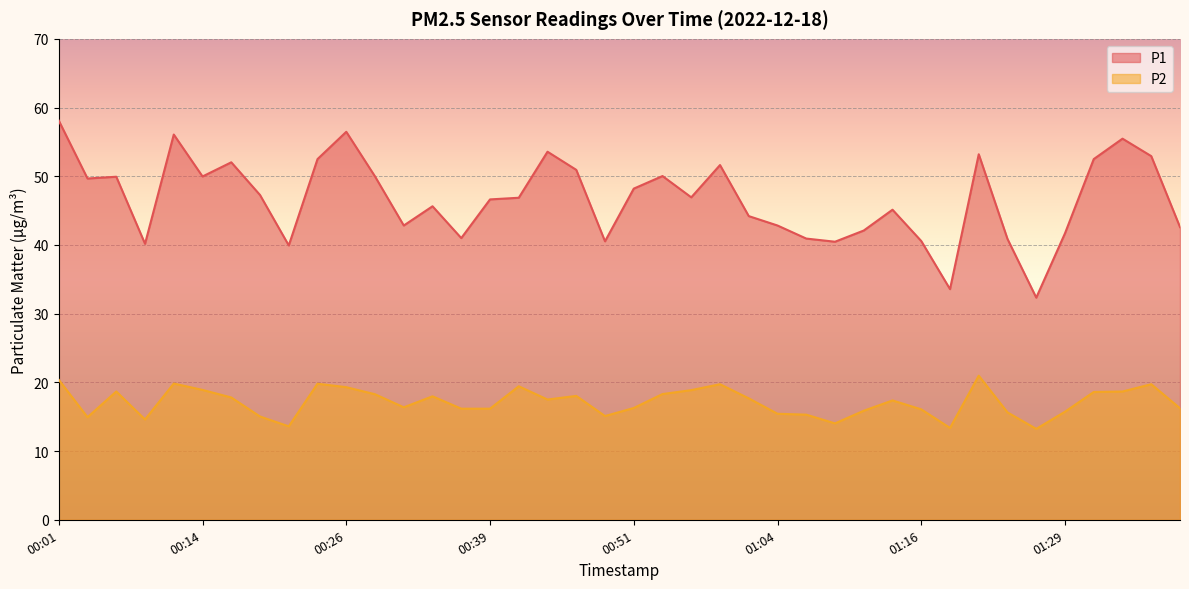

Between 00:16 and 00:39, which series saw the biggest shift?

P1